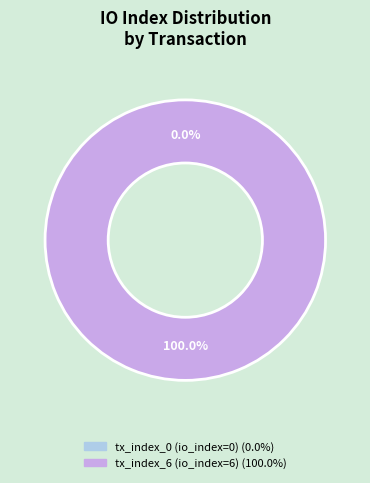

To the nearest percent, what is the combined percentage of tx_index_6 (io_index=6) and tx_index_0 (io_index=0)?

100%